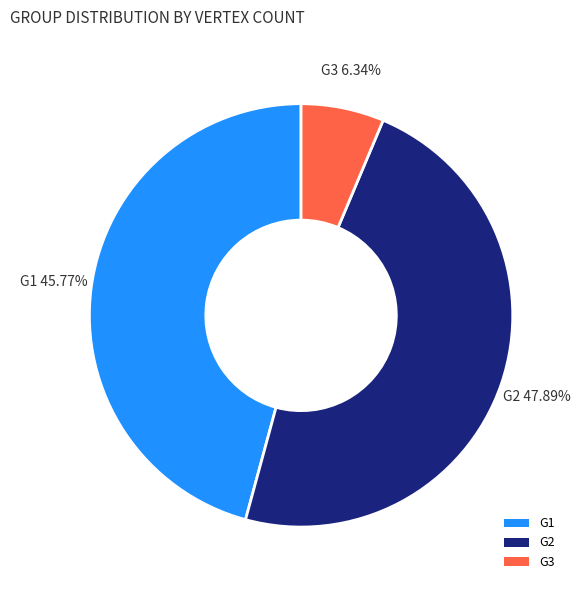

Is the sum of G2 and G3 greater than half?

Yes